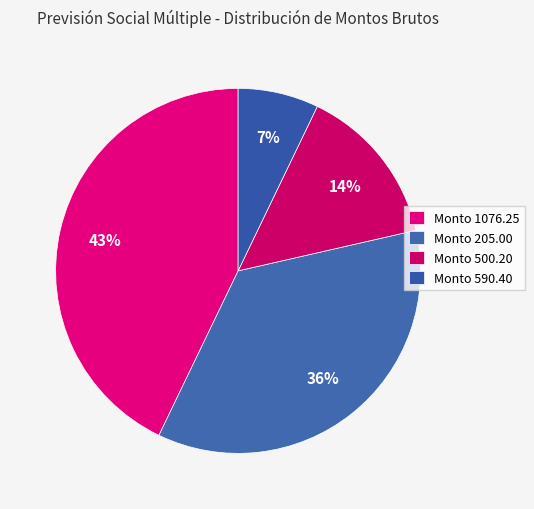

How many segments does this pie chart have?

4